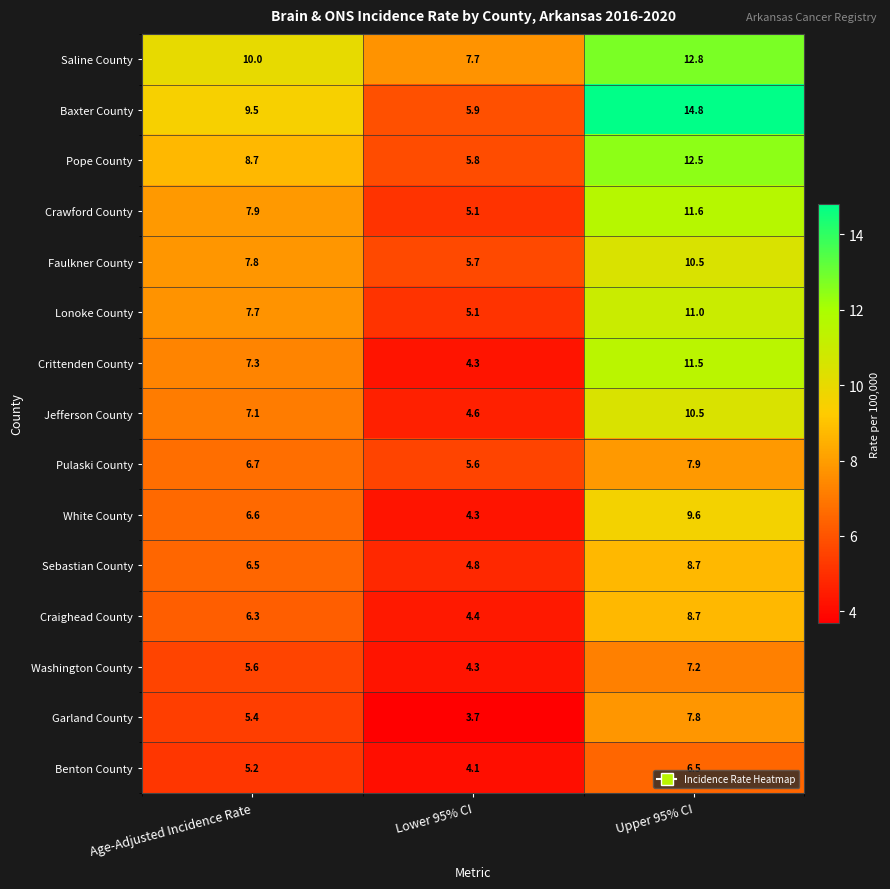

Between Age-Adjusted Incidence Rate and Lower 95% CI, which series saw the biggest shift?

Baxter County